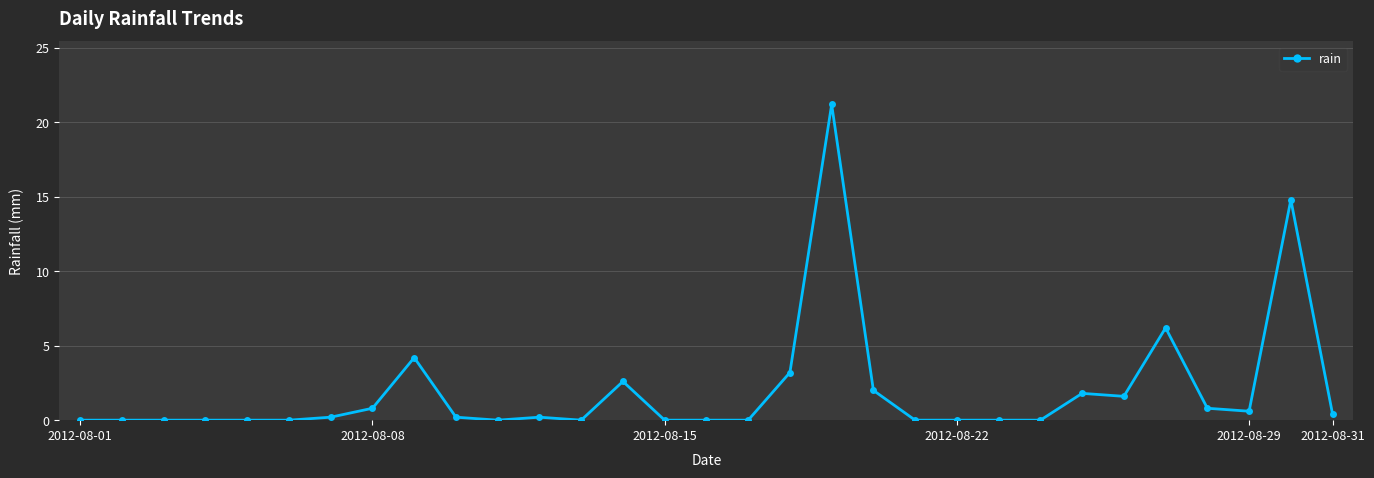

What is the difference between the second highest and second lowest values?

14.8